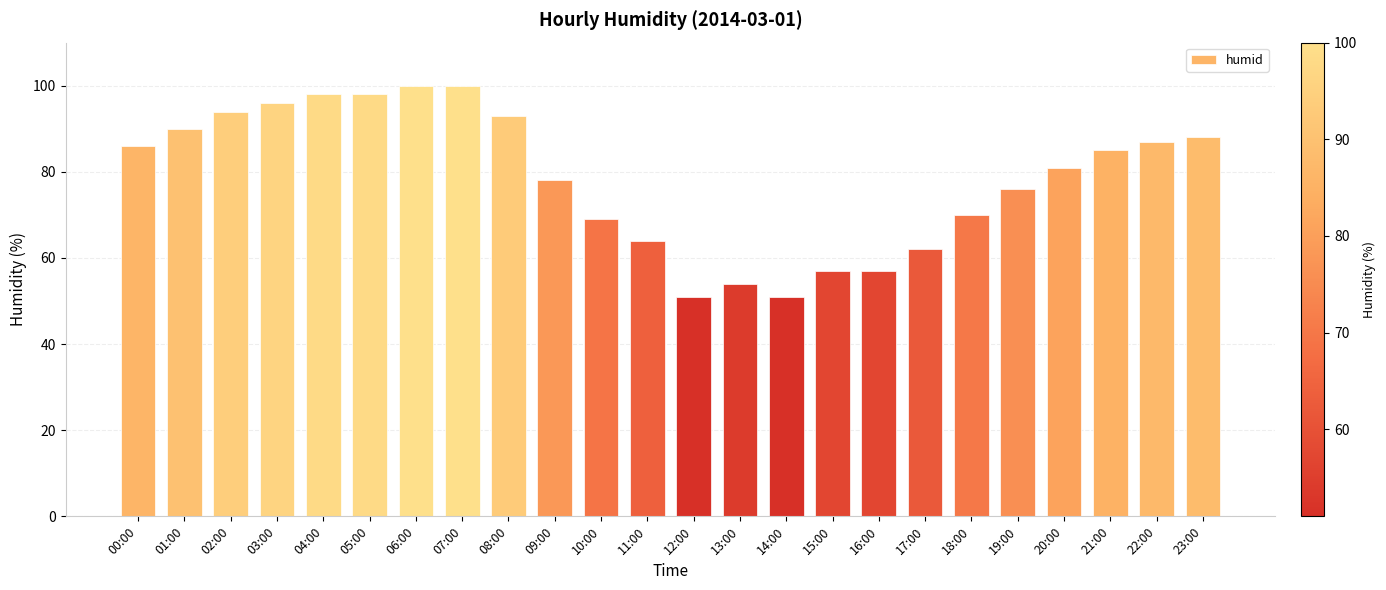

What is the difference between the values at 22:00 and 19:00?

11